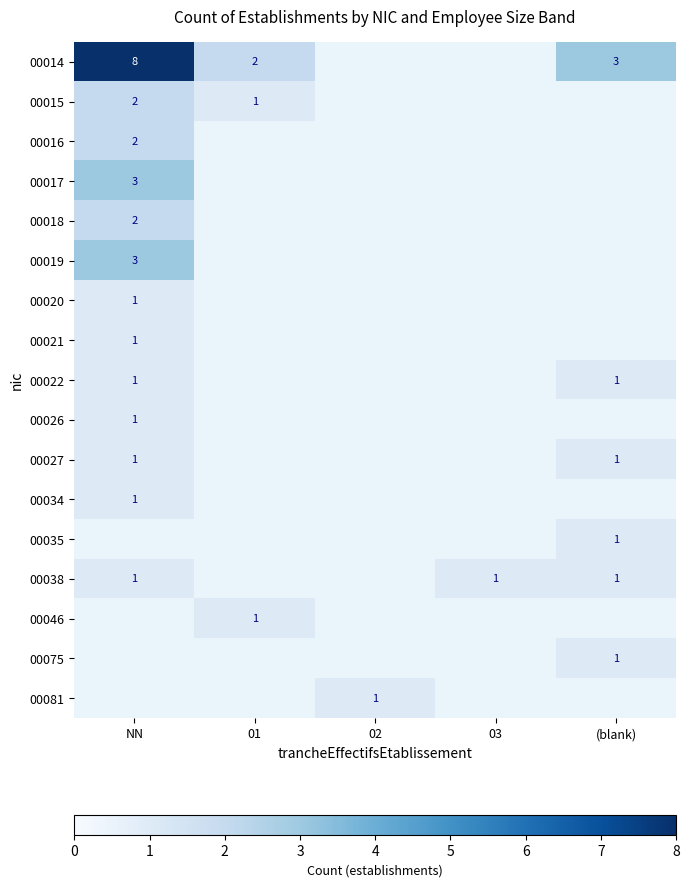

The value of 00038 at (blank) is 1. True or false?

True